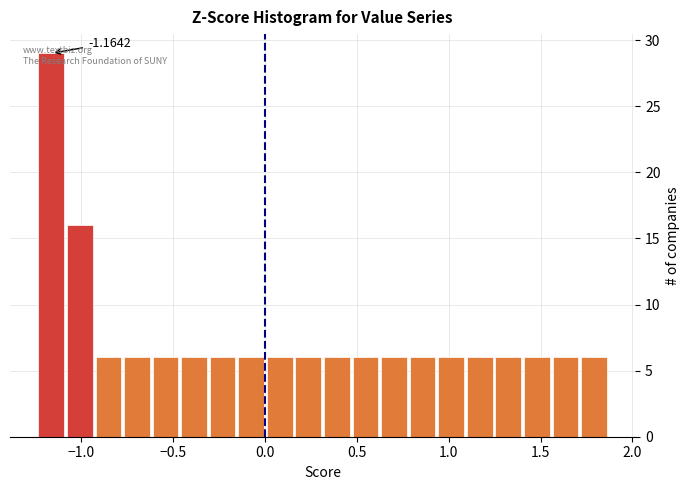

Read against the x-axis, roughly where is the centre of the tallest bar?

-1.15